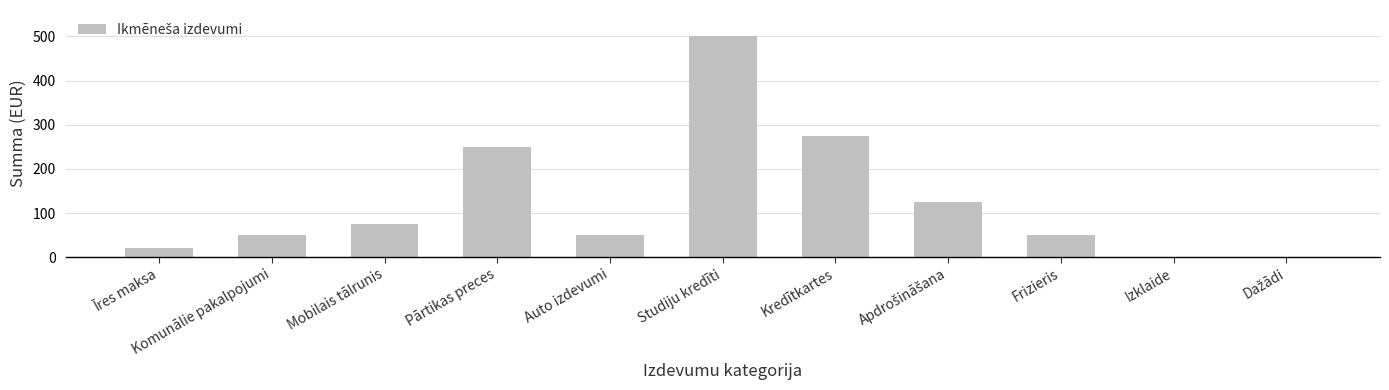

What is the difference between the values at Īres maksa and Izklaide?

20